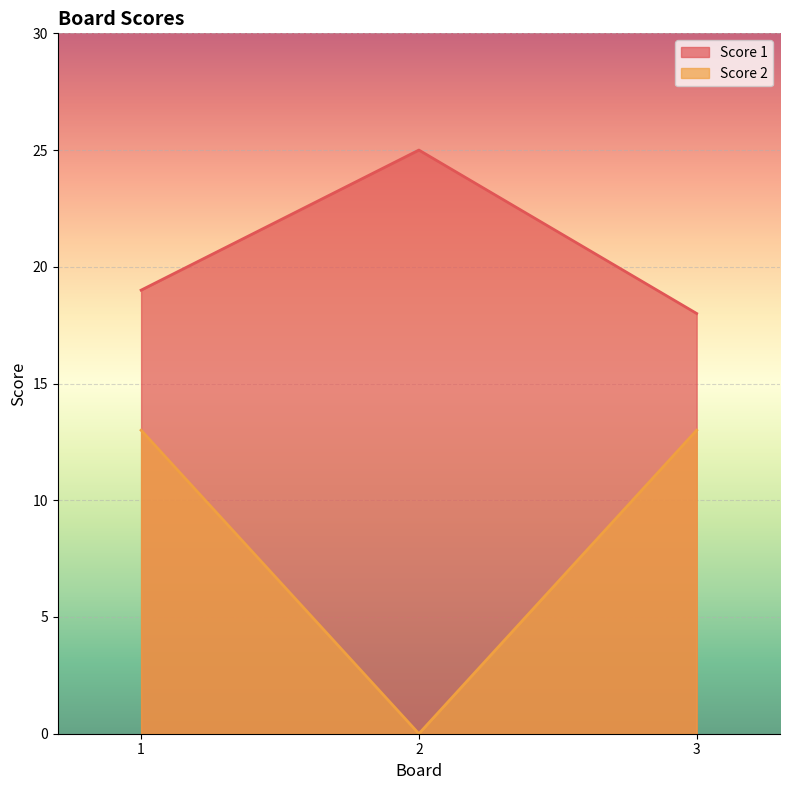

What are all the series names shown in the legend?

Score 1, Score 2